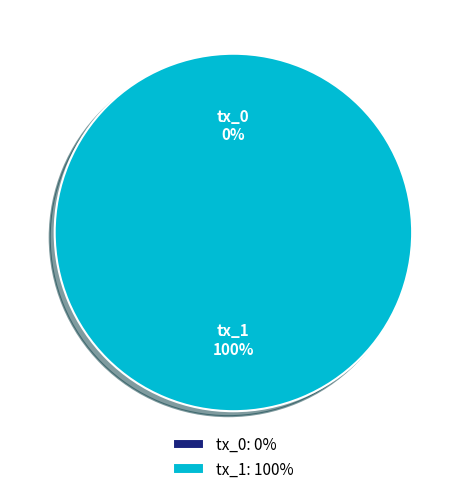

What is the change in value from tx_0 to tx_1?

+1